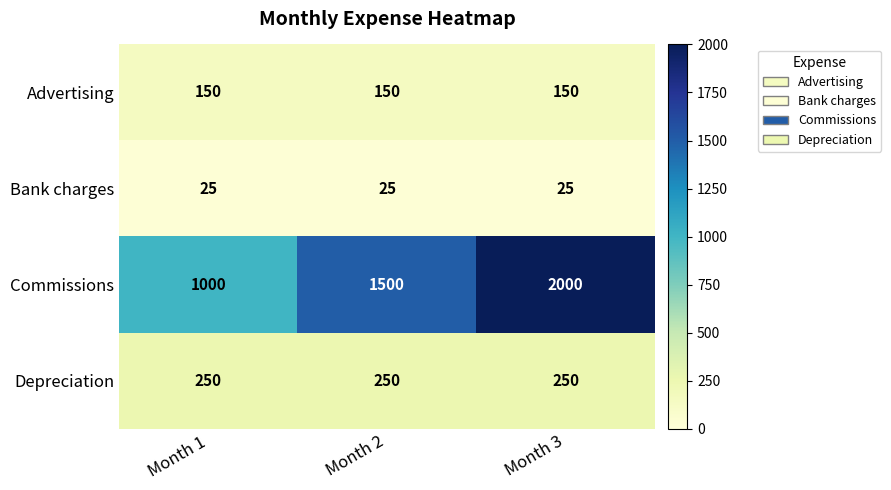

How many categories are shown in the chart?

3